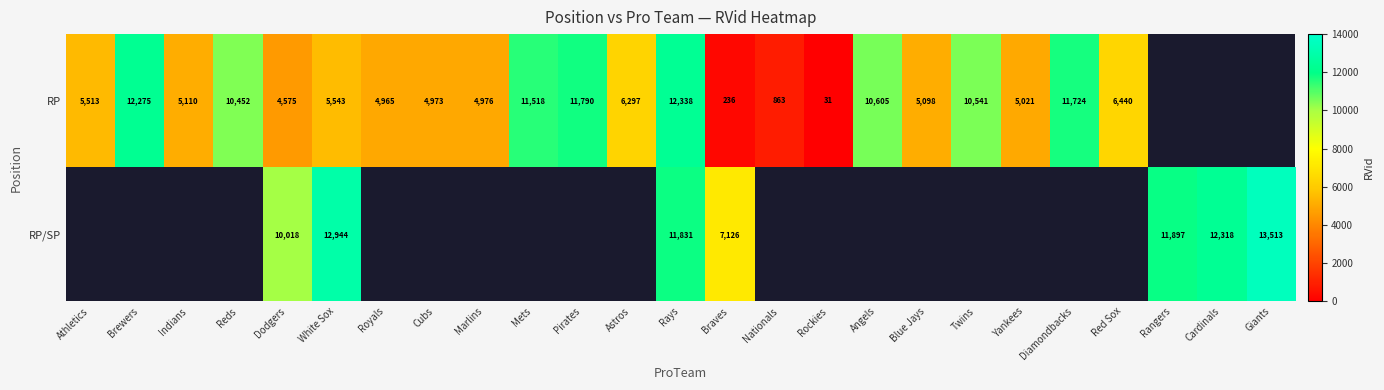

The value of RP at Twins is 4714. True or false?

False